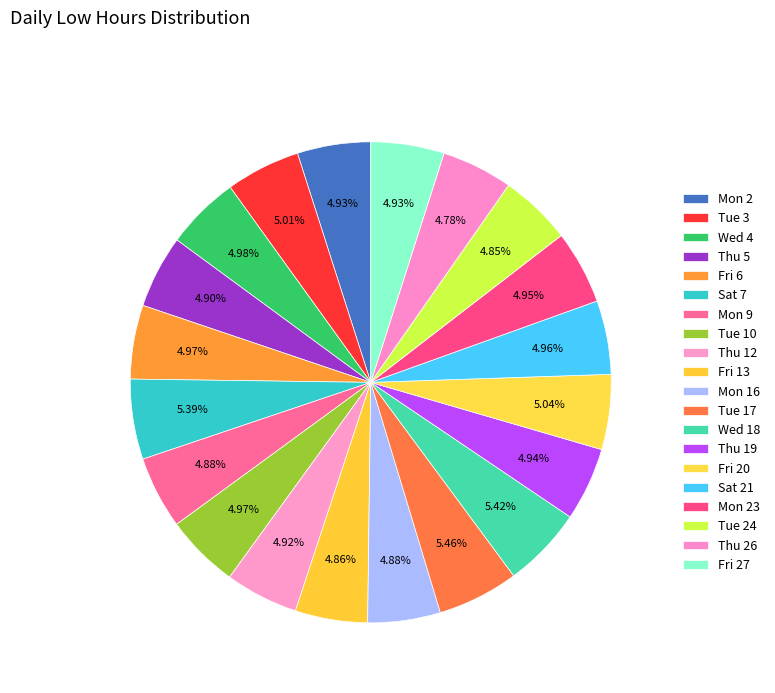

What percentage do Tue 3 and Mon 16 together represent?

9.9%